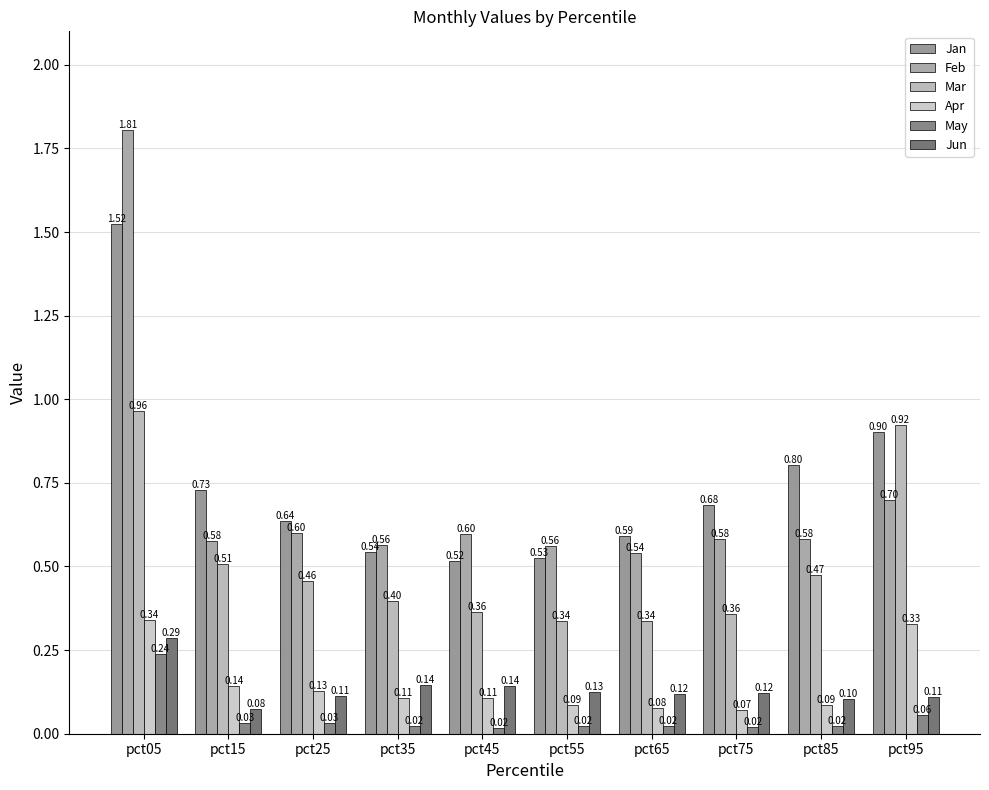

At which category is the sum across all series the highest?

pct05